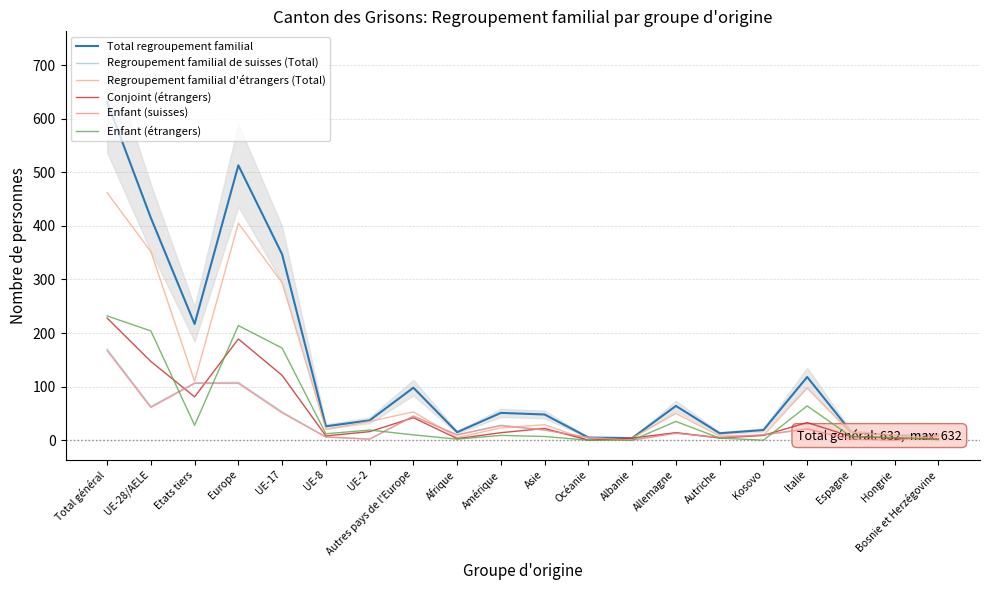

True or false: Total regroupement familial and Conjoint (étrangers) cross at least once.

False